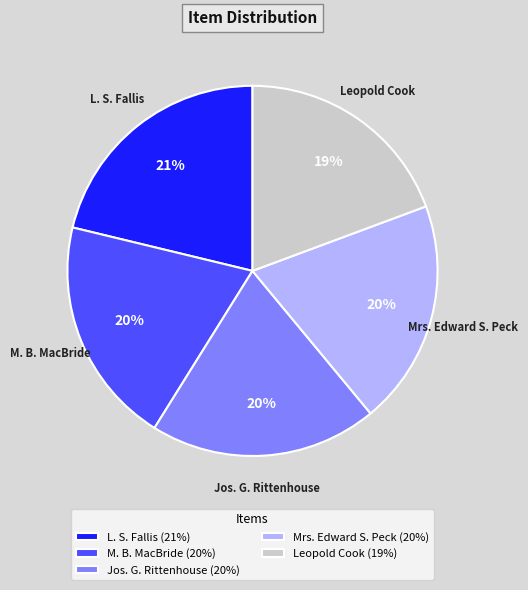

What is the largest slice in the pie chart?

L. S. Fallis (21%)